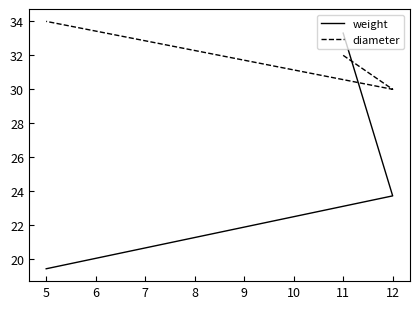

How many diameter values are between 30 and 34?

3